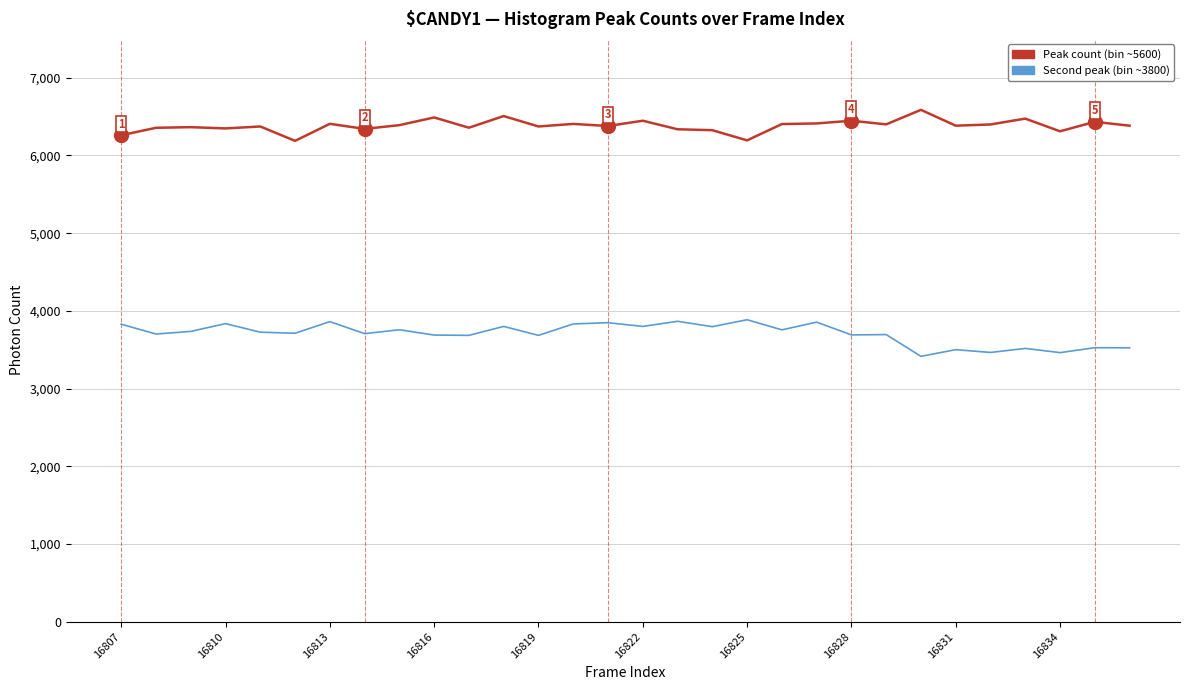

True or false: Peak count (bin ~5600) and Second peak (bin ~3800) intersect in this chart.

False